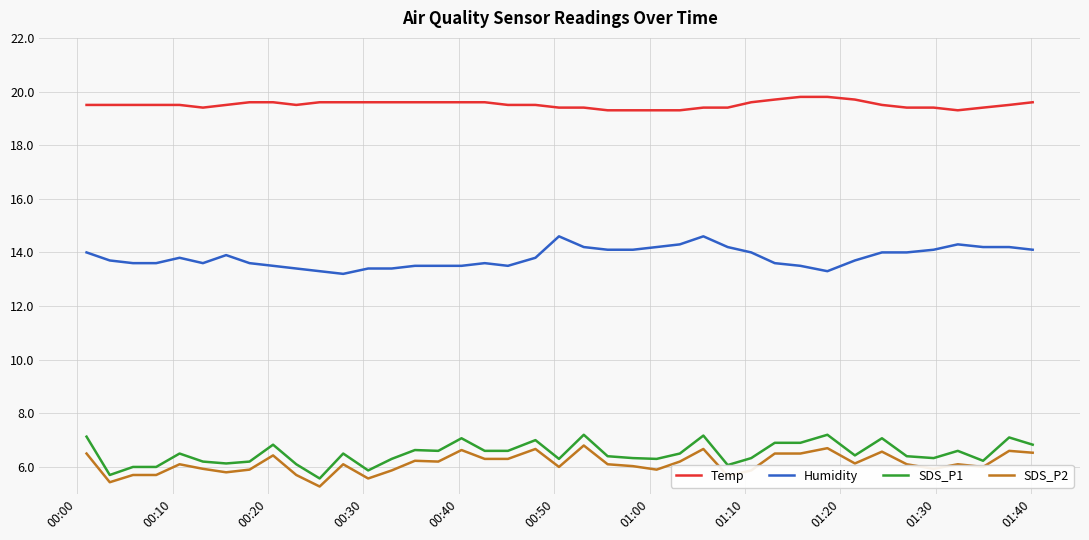

Which series has the largest total across all categories?

Temp